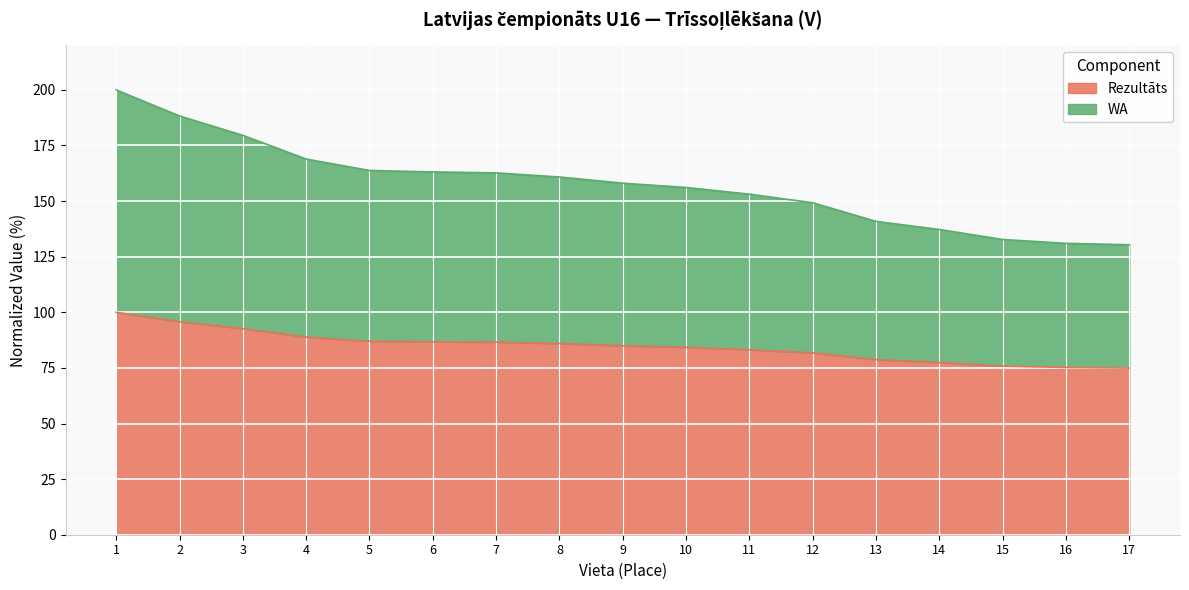

What is the approximate value of Rezultāts at 17?

75.0